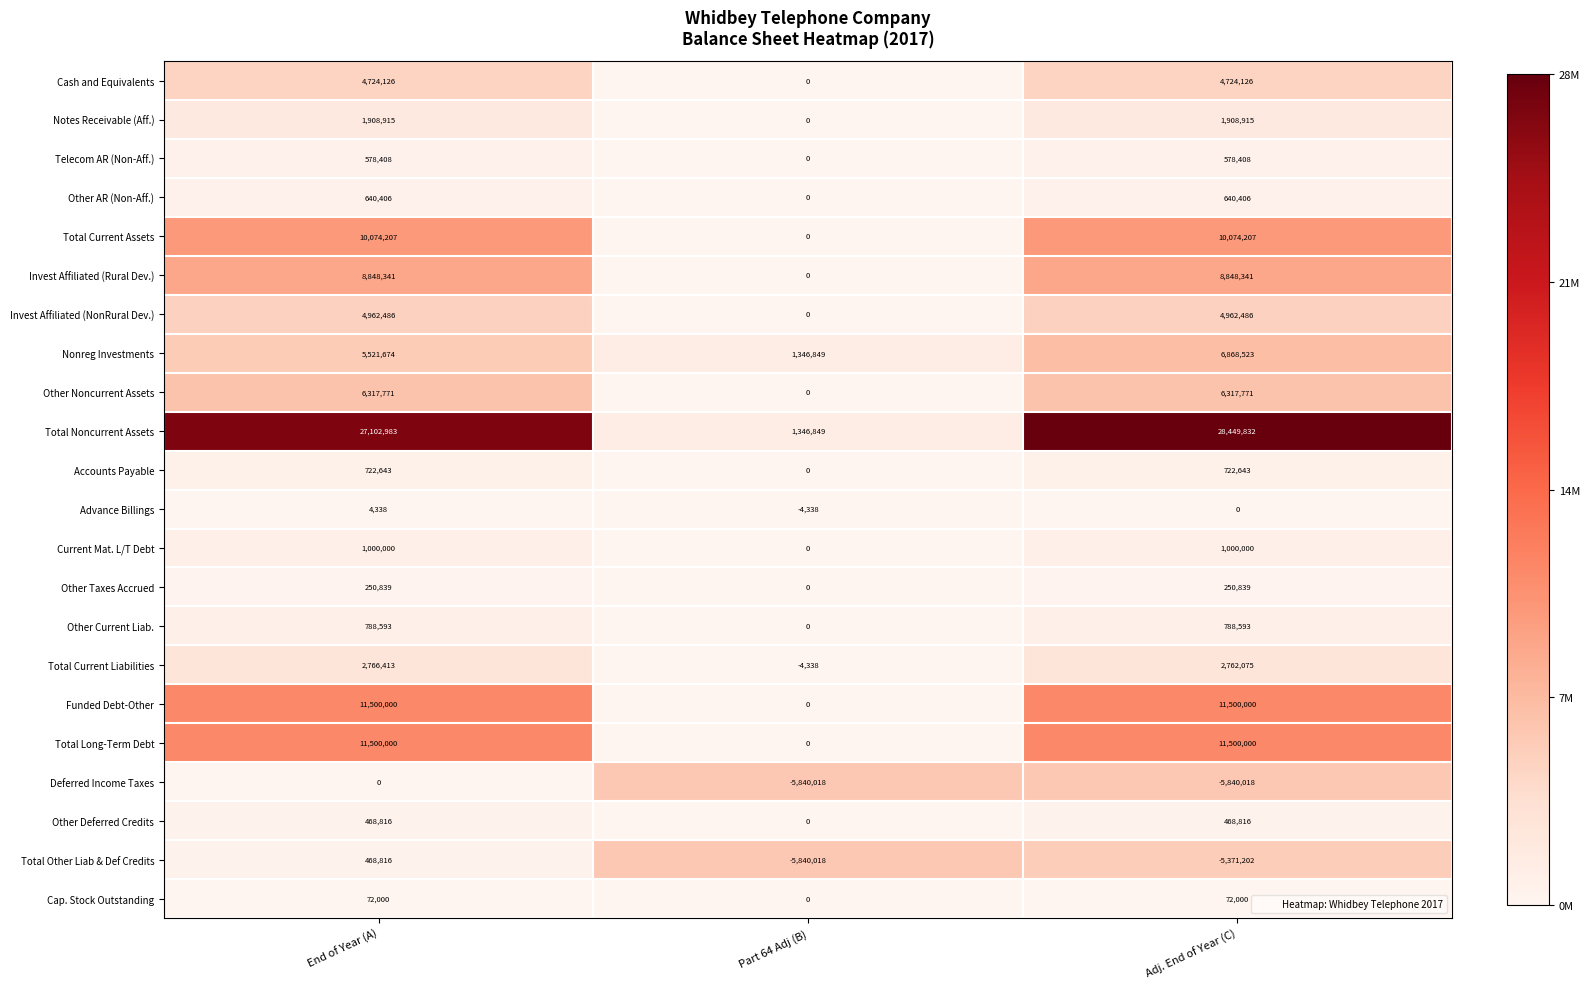

Count the number of data series in this chart.

22